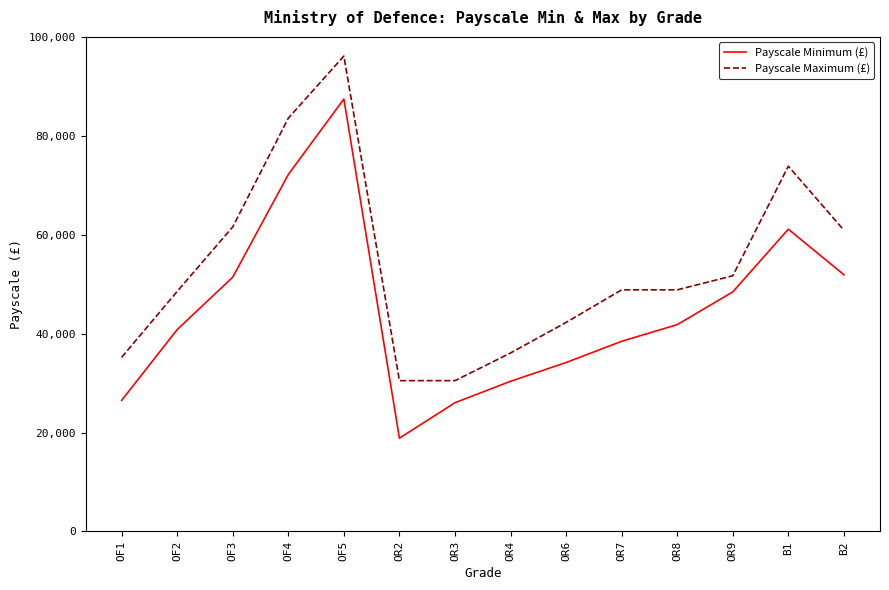

What are all the series names shown in the legend?

Payscale Minimum (£), Payscale Maximum (£)